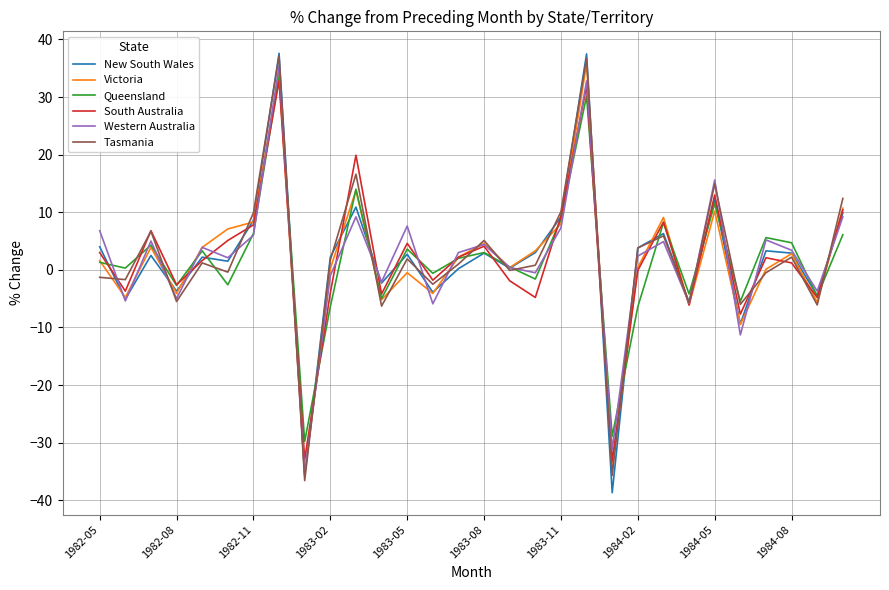

What is the lowest value of the Queensland series?

-29.8